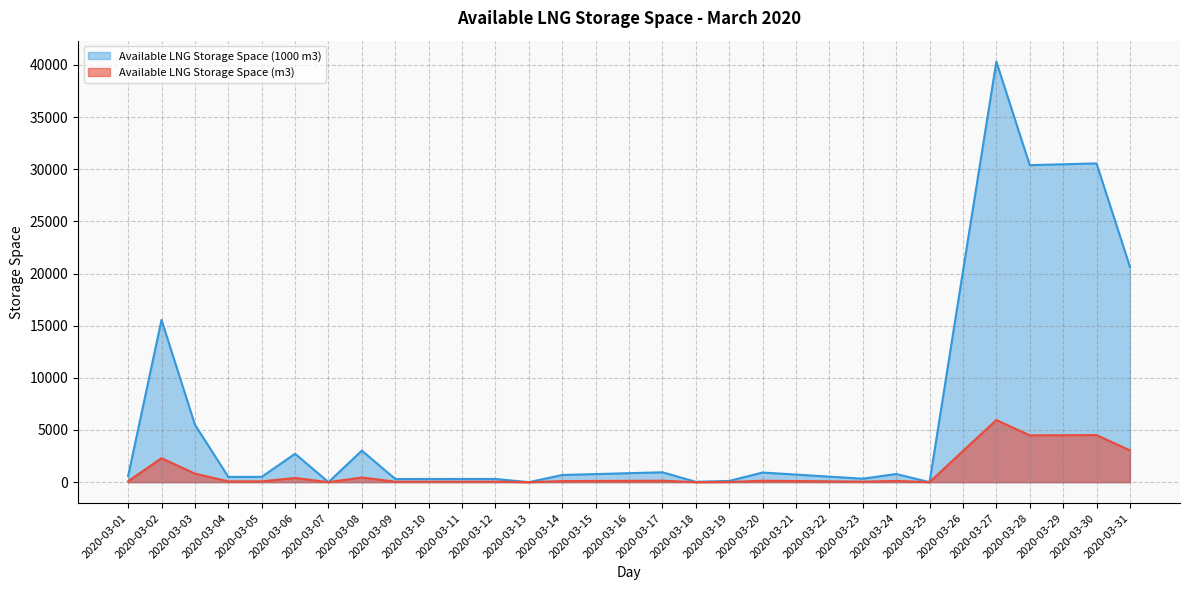

Which series changed the most between 2020-03-11 and 2020-03-24?

Available LNG Storage Space (1000 m3)